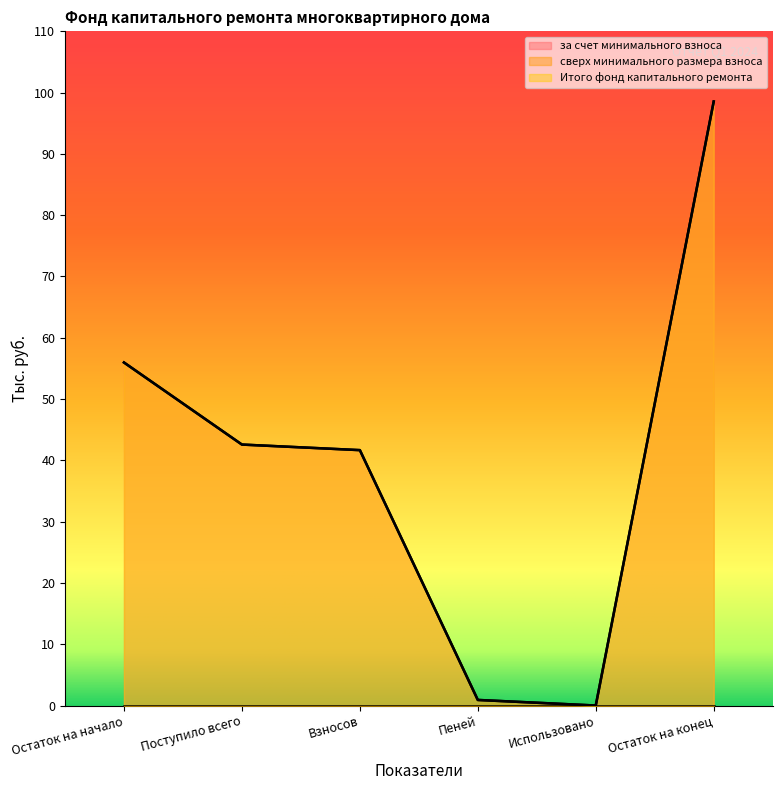

True or false: Итого фонд капитального ремонта has more than 2 points higher than both neighbors.

False